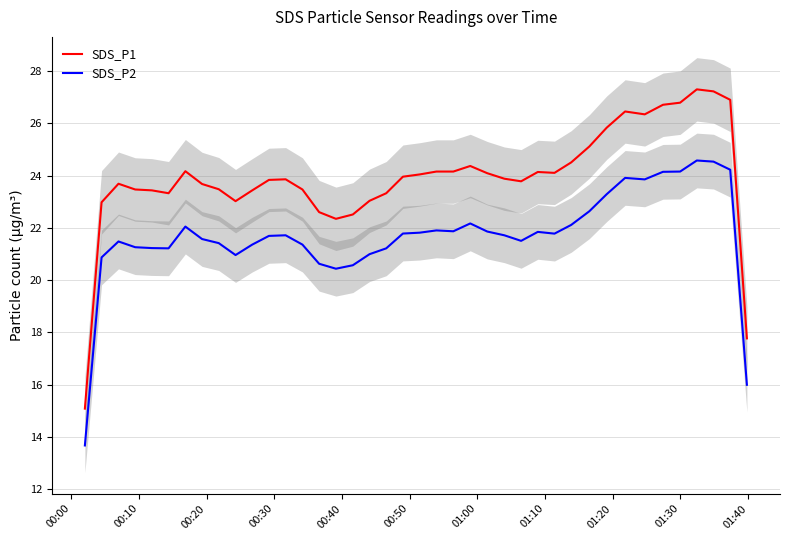

What is the lowest value of the SDS_P1 series?

15.1